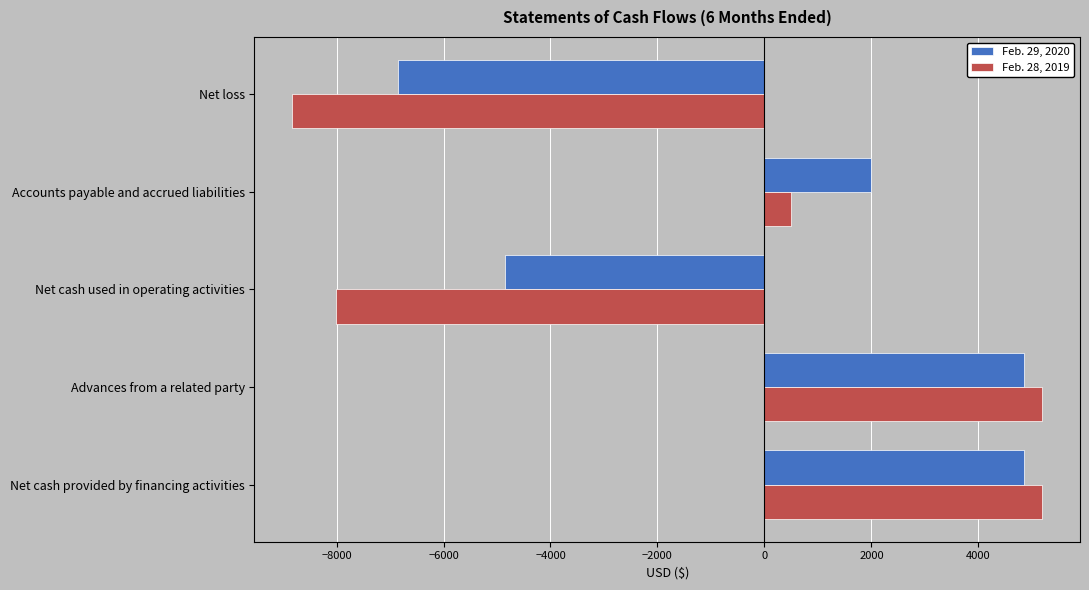

True or false: Feb. 28, 2019 has a value of -13779 at Net cash used in operating activities.

False